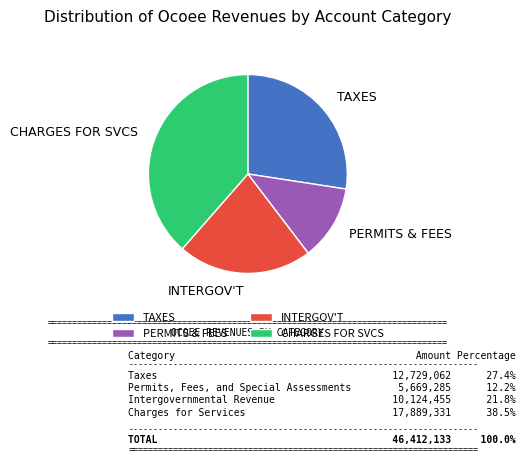

Rank the categories by value from highest to lowest.

CHARGES FOR SVCS, TAXES, INTERGOV'T, PERMITS & FEES